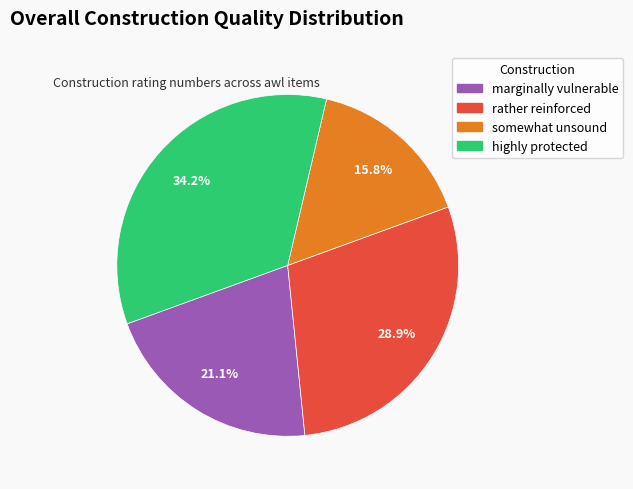

How many segments does this pie chart have?

4